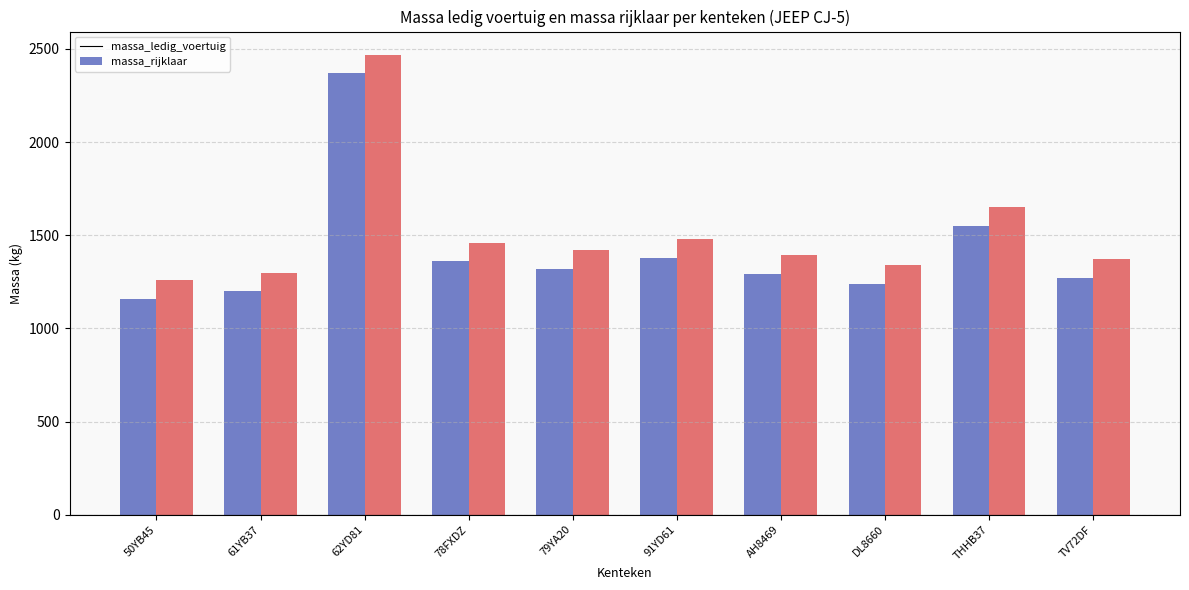

What is the spread (max minus min) of values at 78FXDZ?

100